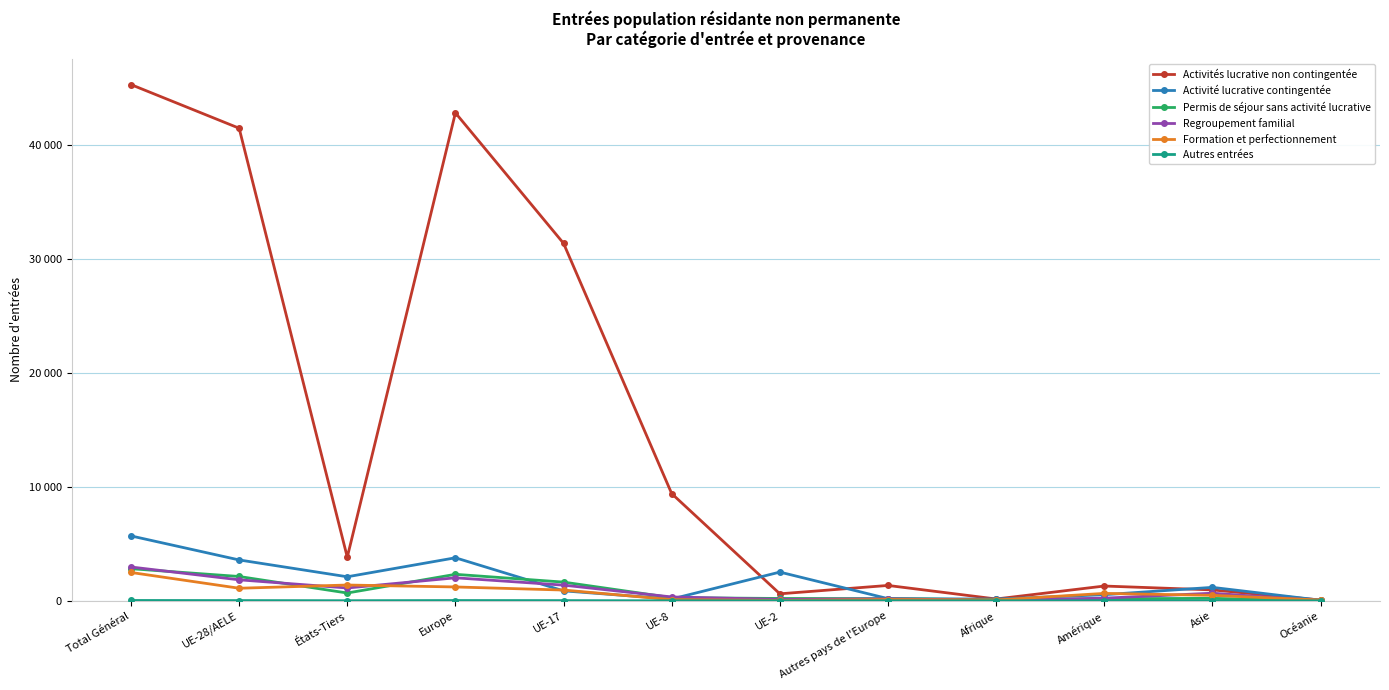

At which category is the sum across all series the highest?

Total Général